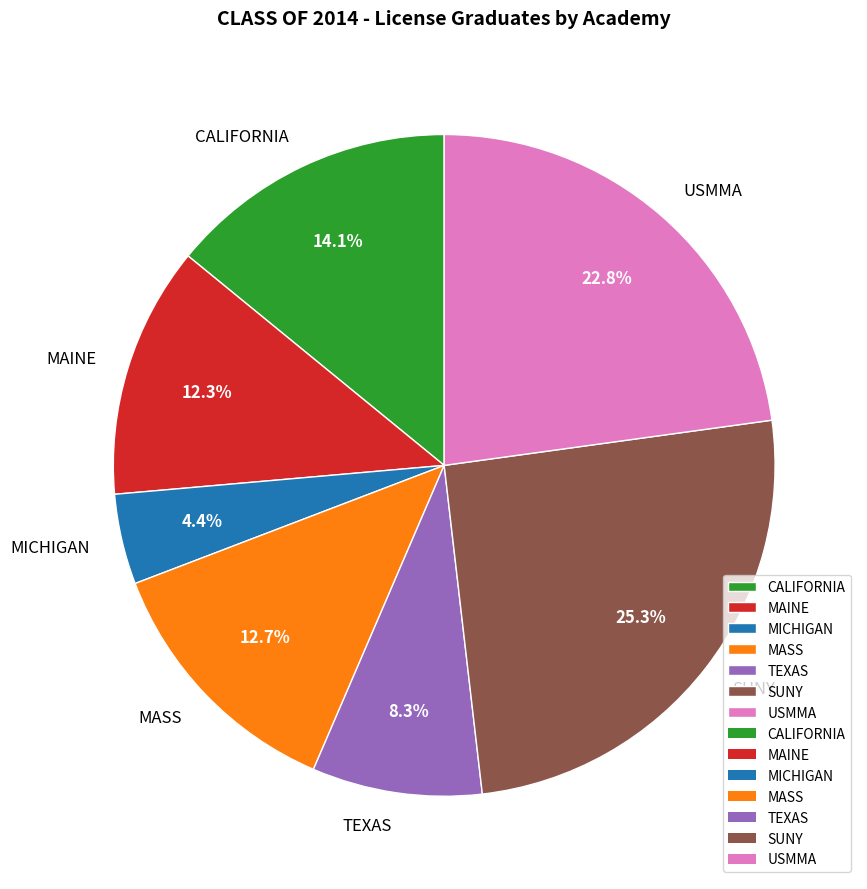

To the nearest percent, what is the average slice percentage?

14%